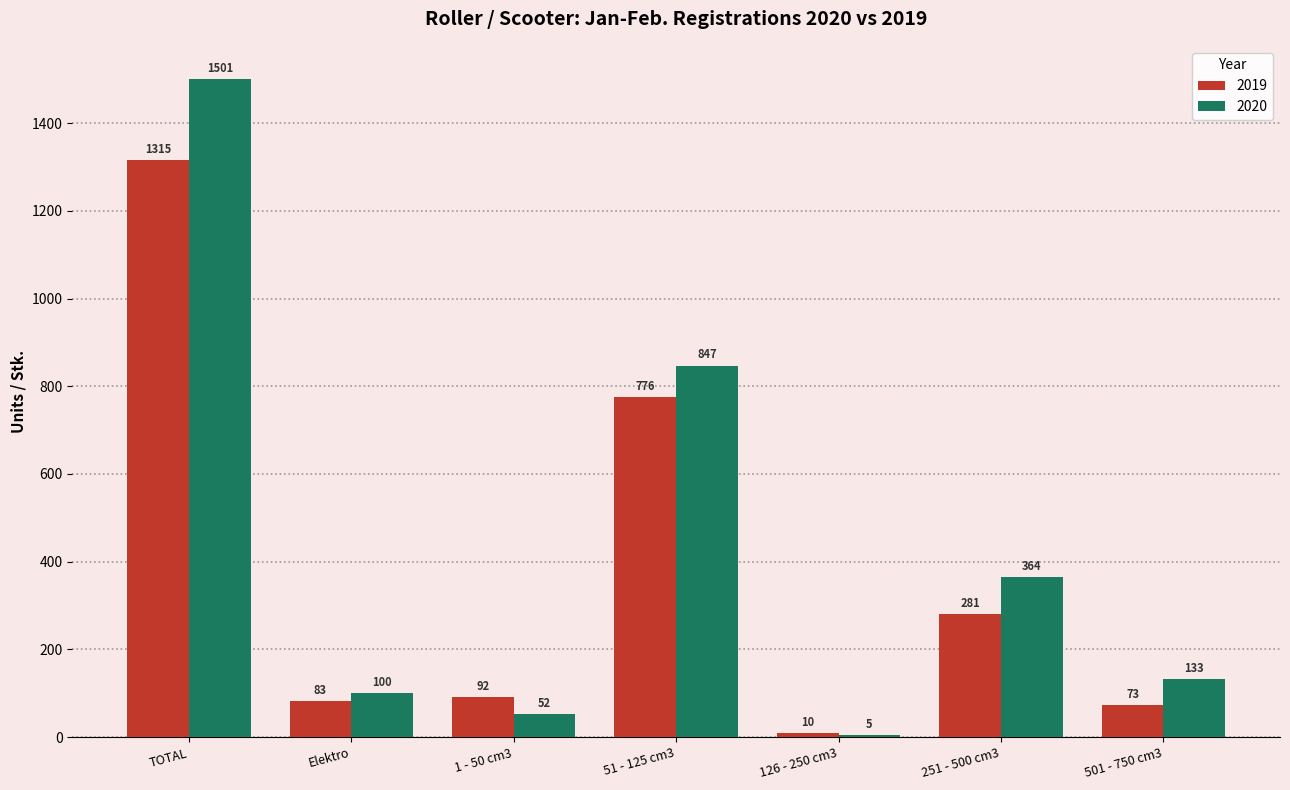

The 2020 series shows 847 at 51 - 125 cm3. True or false?

True